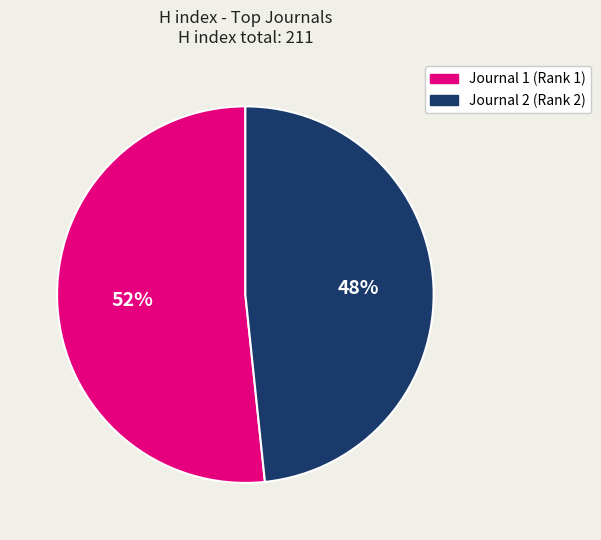

Is there any slice that represents more than half of the pie?

Yes